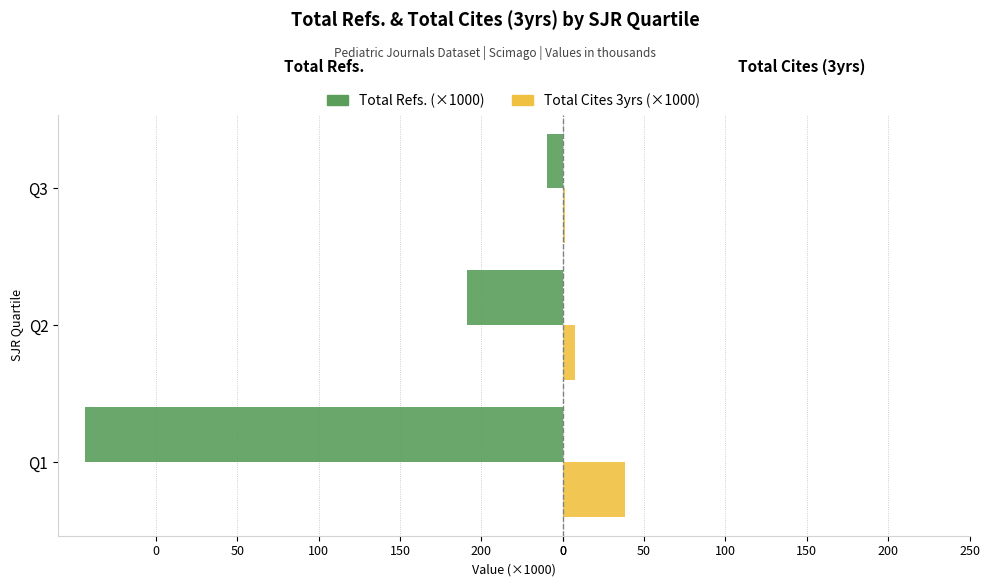

What are all the series names shown in the legend?

Total Refs. (×1000), Total Cites 3yrs (×1000)